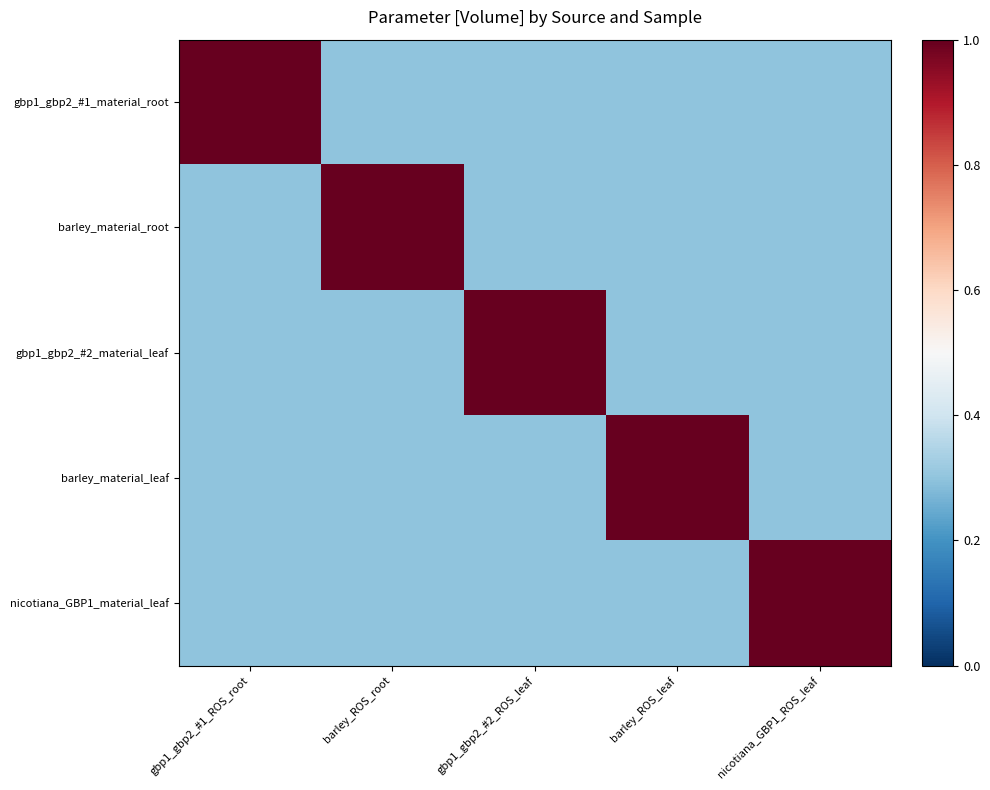

Between barley_ROS_root and barley_ROS_leaf, which series saw the biggest shift?

barley_material_root